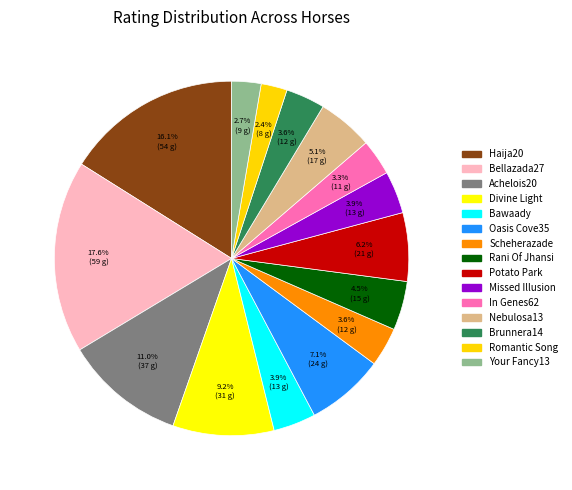

How many slices are in this pie chart?

15